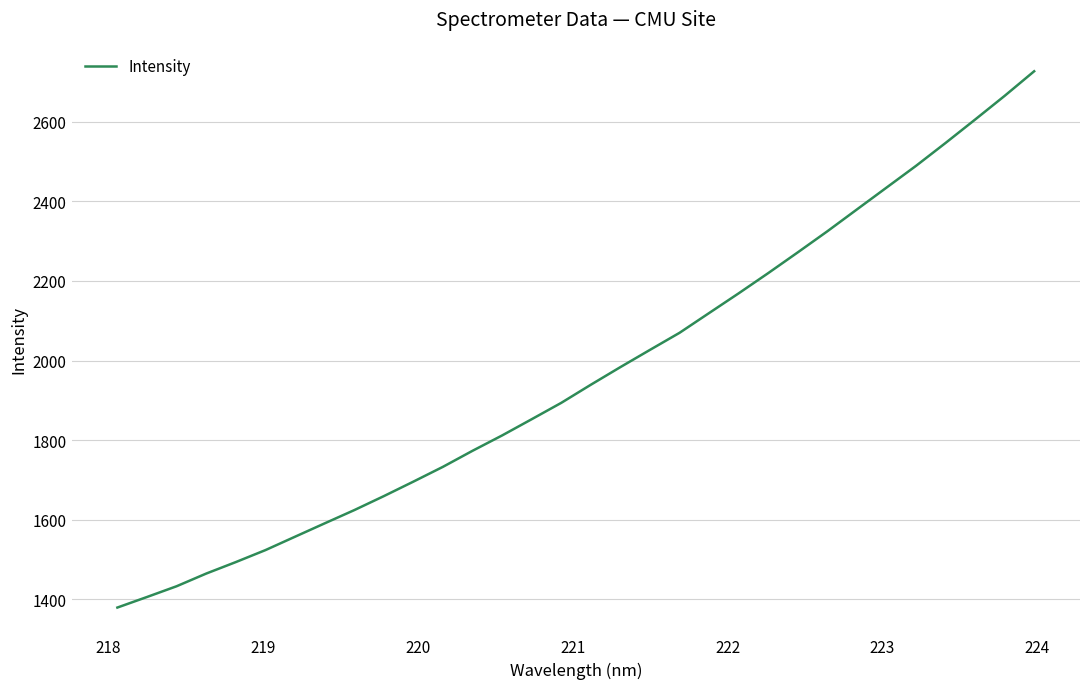

What is the difference between the maximum and second lowest values?

1320.5